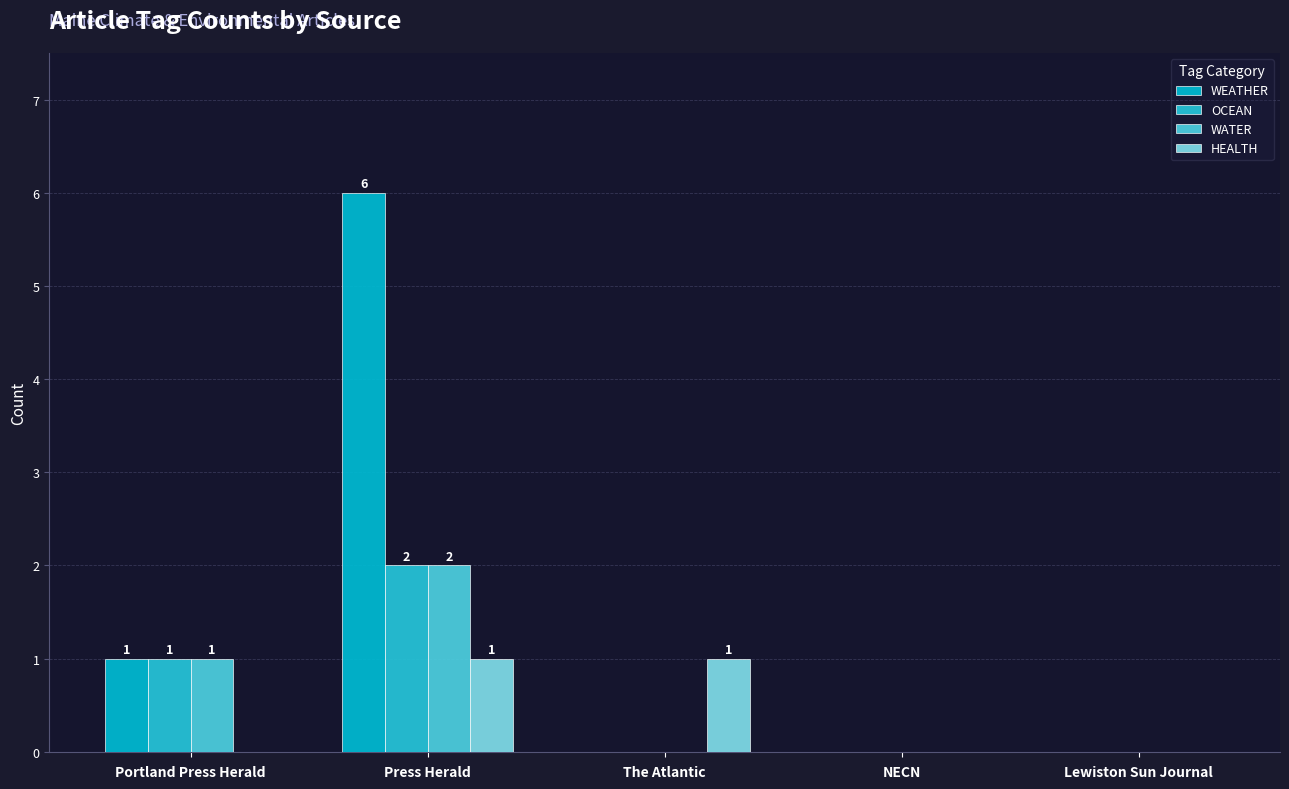

Reading left to right, what are all the values shown in this chart?

WEATHER: 1	6	0	0	0
OCEAN: 1	2	0	0	0
WATER: 1	2	0	0	0
HEALTH: 0	1	1	0	0